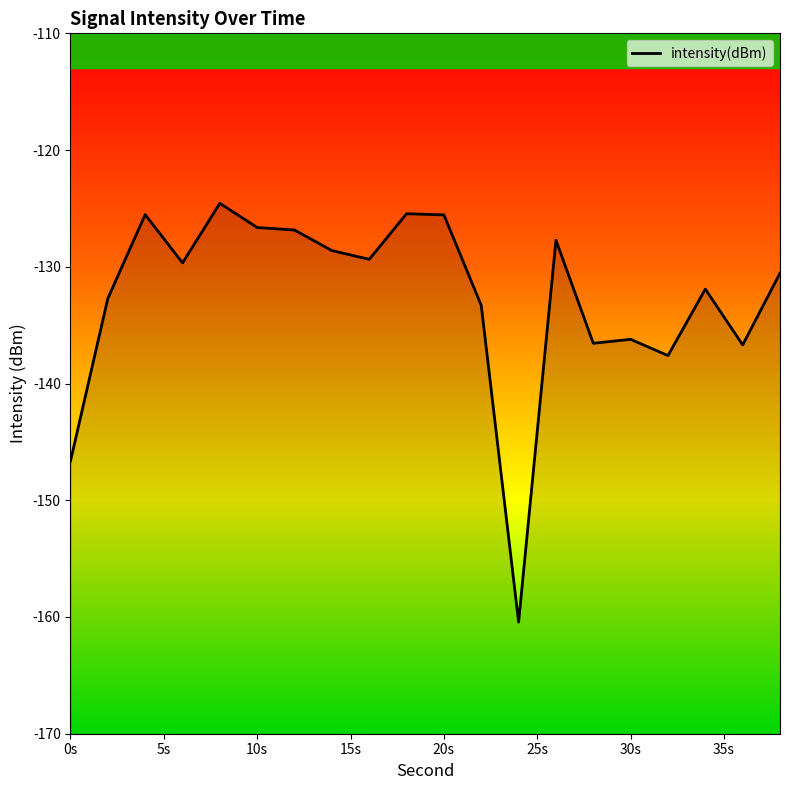

Does the chart have visible grid lines?

No